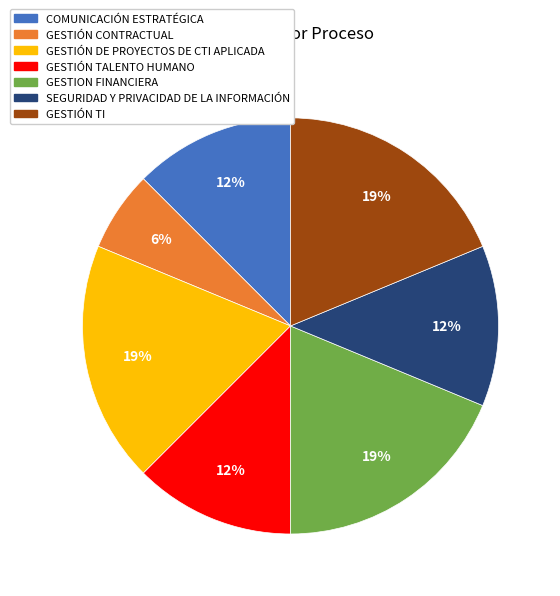

What percentage is the GESTIÓN DE PROYECTOS DE CTI APLICADA slice, to the nearest percent?

19%